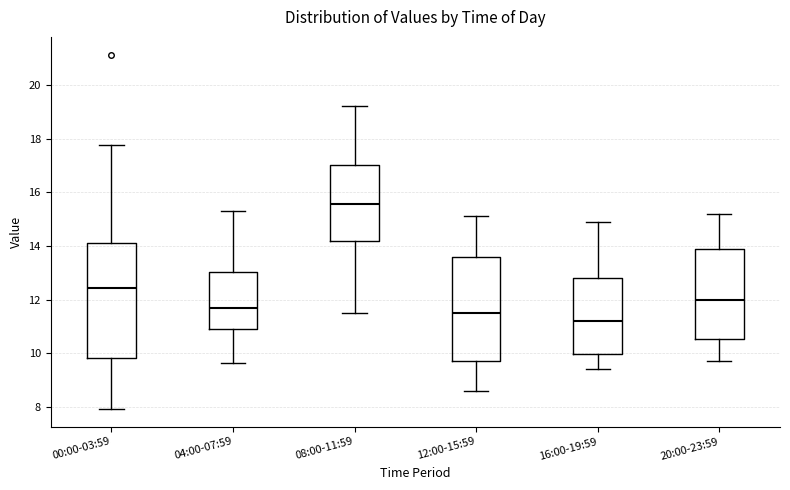

Where does the upper whisker of the box for 08:00-11:59 end on the y-axis? The values are not printed on the chart, so give them approximately, as read against the axis.

19.2